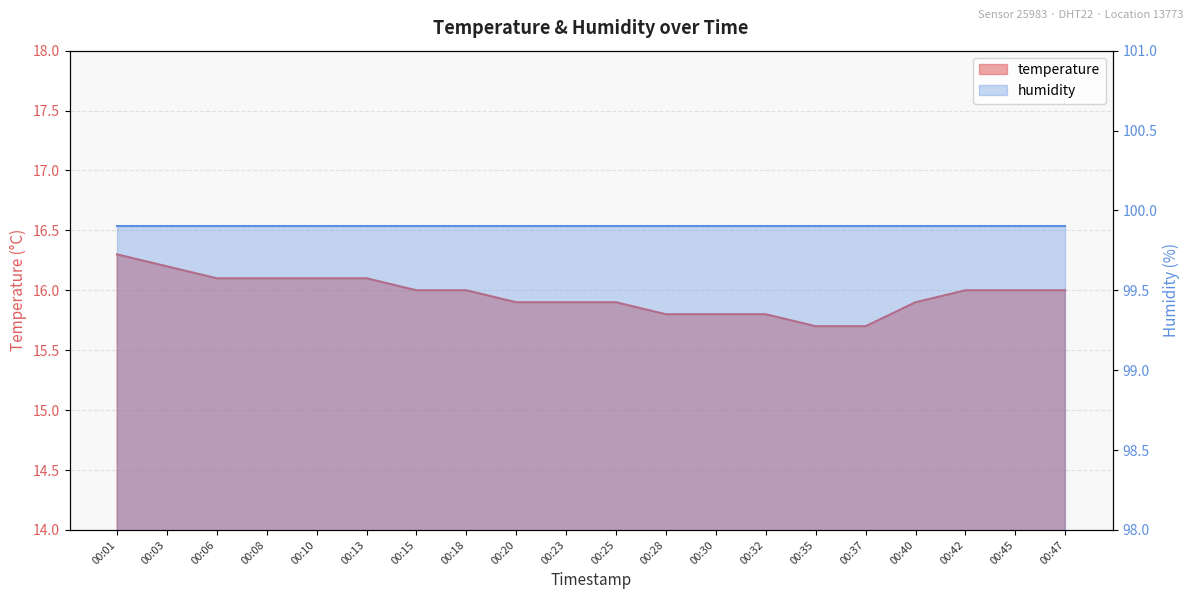

Reading left to right, extract all data points from this chart.

00:01=16.3	00:03=16.2	00:06=16.1	00:08=16.1	00:10=16.1	00:13=16.1	00:15=16.0	00:18=16.0	00:20=15.9	00:23=15.9	00:25=15.9	00:28=15.8	00:30=15.8	00:32=15.8	00:35=15.7	00:37=15.7	00:40=15.9	00:42=16.0	00:45=16.0	00:47=16.0